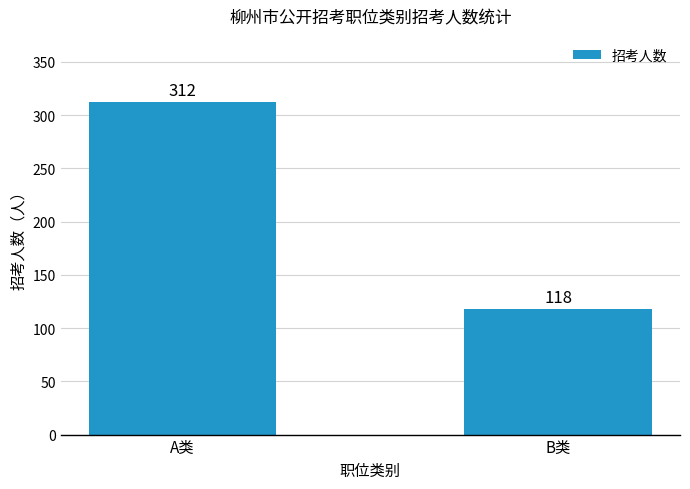

What is the label of the 2nd bar from the left?

B类